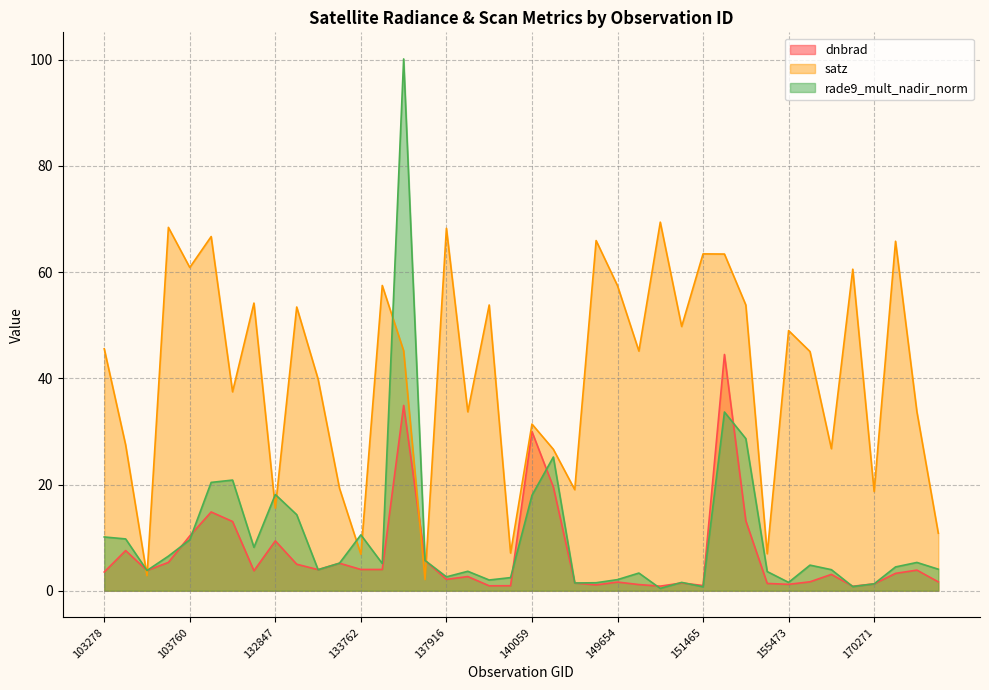

Reading left to right, what are all the values shown in this chart?

dnbrad: 3.5	7.6	3.8	5.3	10.3	14.8	13.0	3.8	9.4	5.0	4.0	5.2	4.0	4.0	34.9	5.7	2.1	2.7	0.9	0.9	30.0	19.5	1.5	1.1	1.6	1.2	0.9	1.5	1.0	44.5	13.2	1.4	1.2	1.7	3.1	0.8	1.3	3.3	3.9	1.7
satz: 45.6	27.5	2.8	68.4	60.9	66.7	37.5	54.2	15.6	53.4	39.9	19.3	6.9	57.5	45.2	2.1	68.3	33.7	53.8	7.1	31.4	26.6	19.0	66.0	57.4	45.1	69.4	49.8	63.4	63.4	53.8	7.0	49.0	45.1	26.8	60.6	18.7	65.8	33.7	10.8
rade9_mult_nadir_norm: 10.1	9.8	3.8	6.5	9.6	20.4	20.8	8.2	18.1	14.3	4.0	5.2	10.5	5.1	100.2	5.7	2.6	3.7	2.0	2.5	18.0	25.2	1.5	1.5	2.1	3.3	0.4	1.6	0.7	33.7	28.6	3.6	1.6	4.8	4.0	0.8	1.3	4.5	5.3	4.1